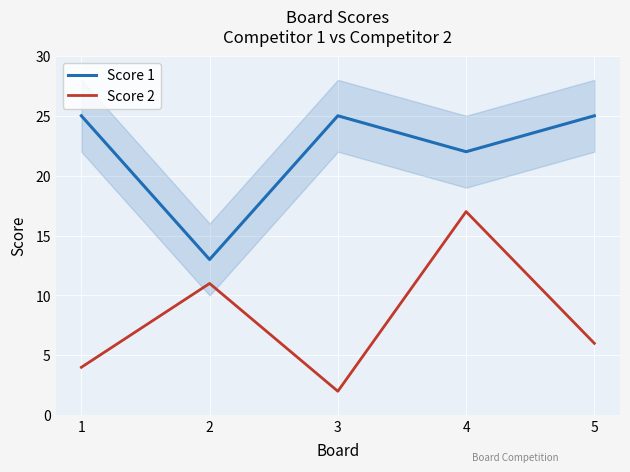

Reading left to right, transcribe all the data shown in this chart.

Score 1: 25	13	25	22	25
Score 2: 4	11	2	17	6